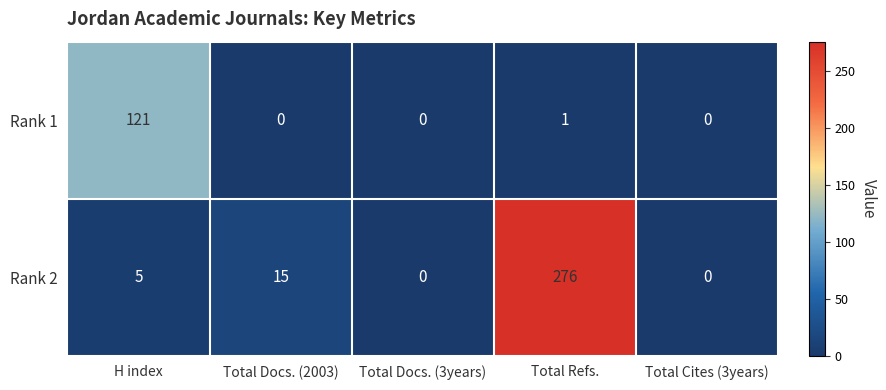

The Rank 1 series shows 30 at H index. True or false?

False